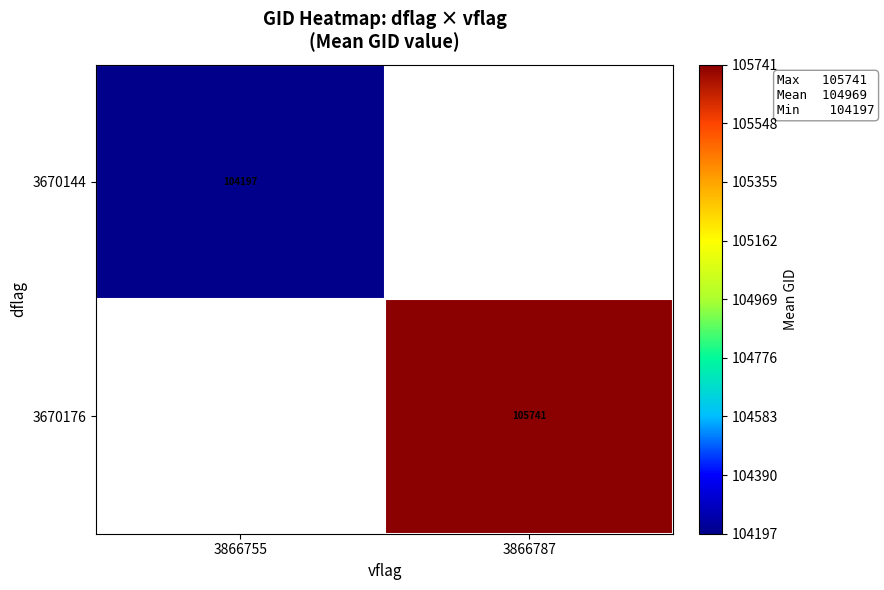

How many series are shown in this chart?

2